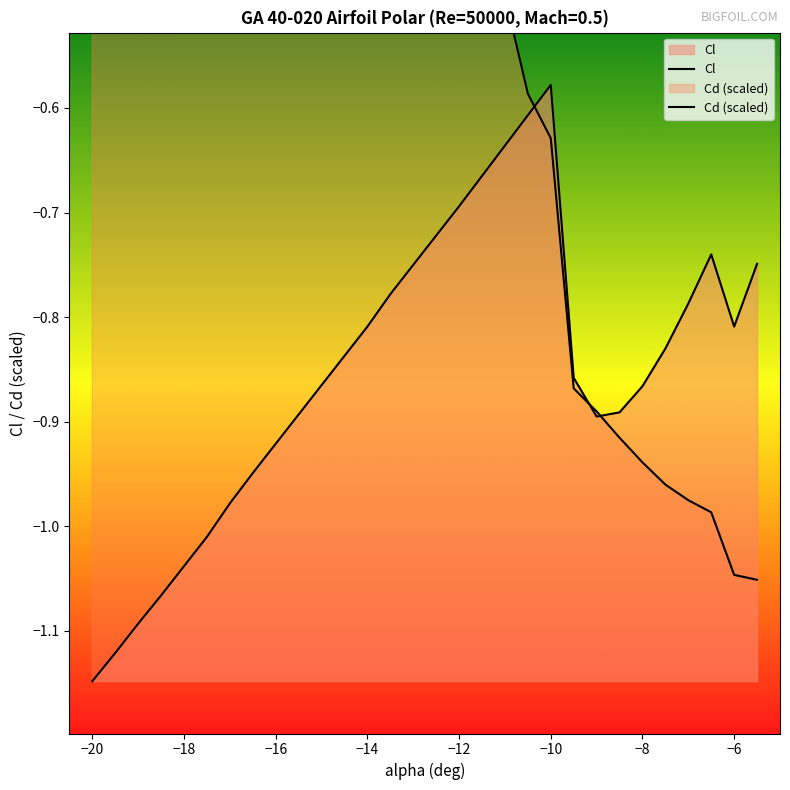

Between −14 and −12, which series saw the biggest shift?

Cd (scaled)